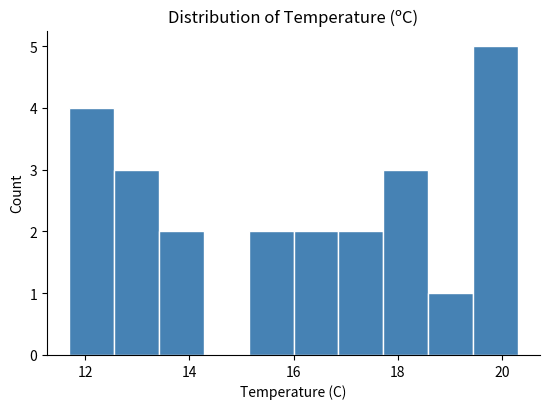

Reading left to right, list every bar in this chart as the range it spans on the x-axis followed by its height. Neither the bar edges nor the heights are printed on the chart, so give them approximately, as read against the axes.

11.70 to 12.56: 4
12.56 to 13.42: 3
13.42 to 14.28: 2
14.28 to 15.14: 0
15.14 to 16.00: 2
16.00 to 16.86: 2
16.86 to 17.72: 2
17.72 to 18.58: 3
18.58 to 19.44: 1
19.44 to 20.30: 5